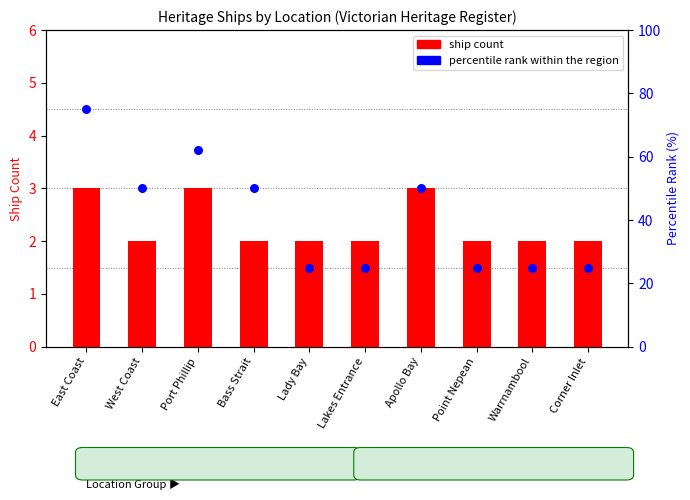

Which series has the largest total across all categories?

percentile rank within the region